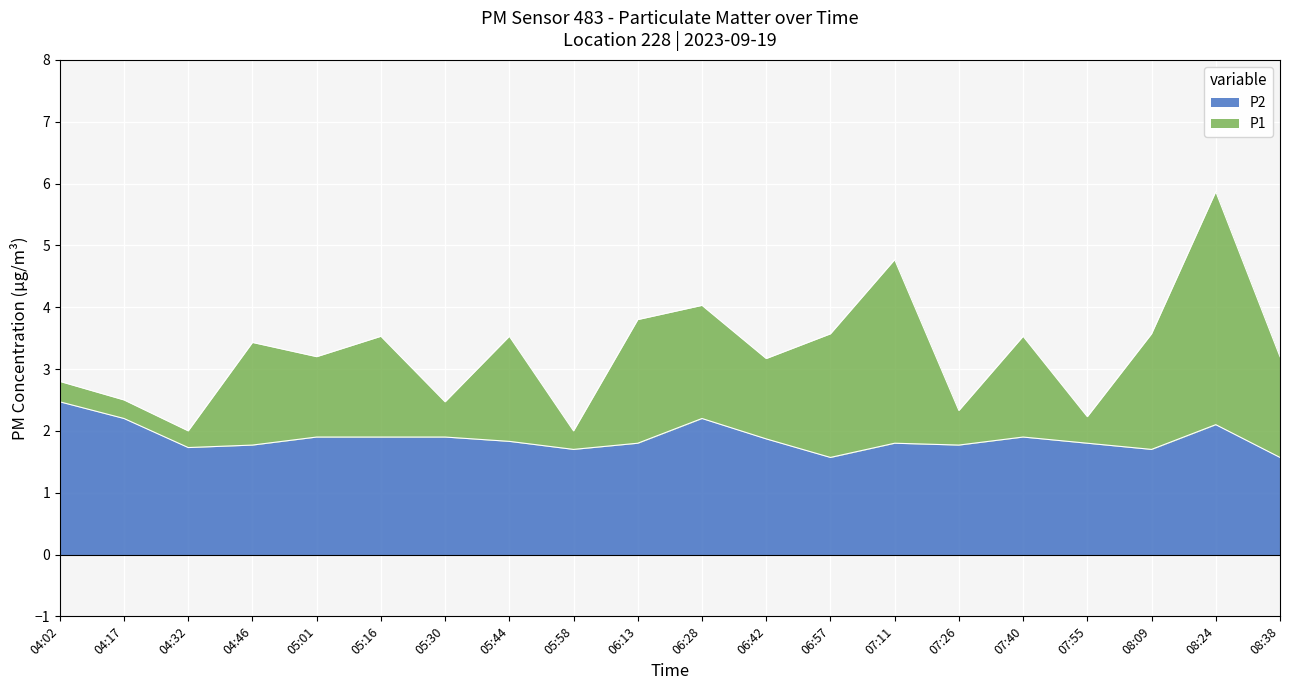

True or false: P1 has a value of 2.3 at 07:26.

True